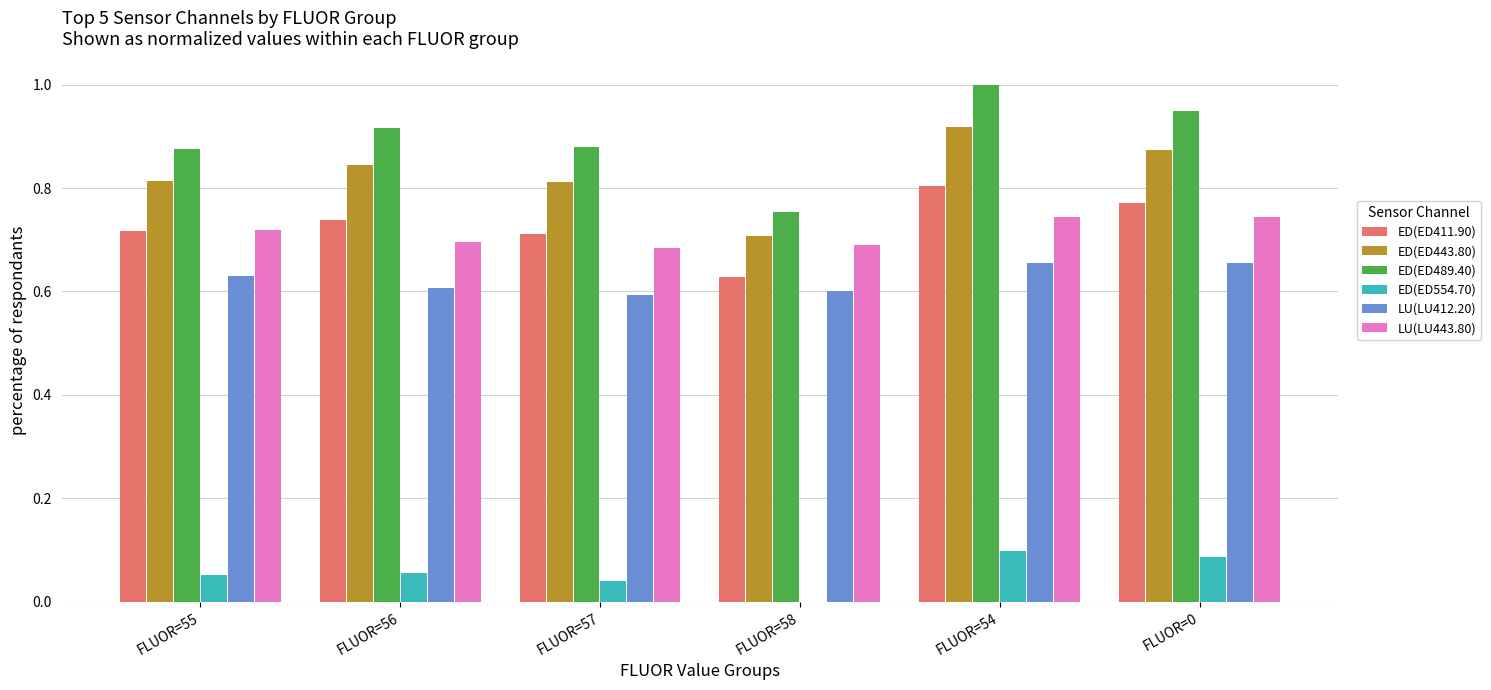

What are all the series names shown in the legend?

ED(ED411.90), ED(ED443.80), ED(ED489.40), ED(ED554.70), LU(LU412.20), LU(LU443.80)